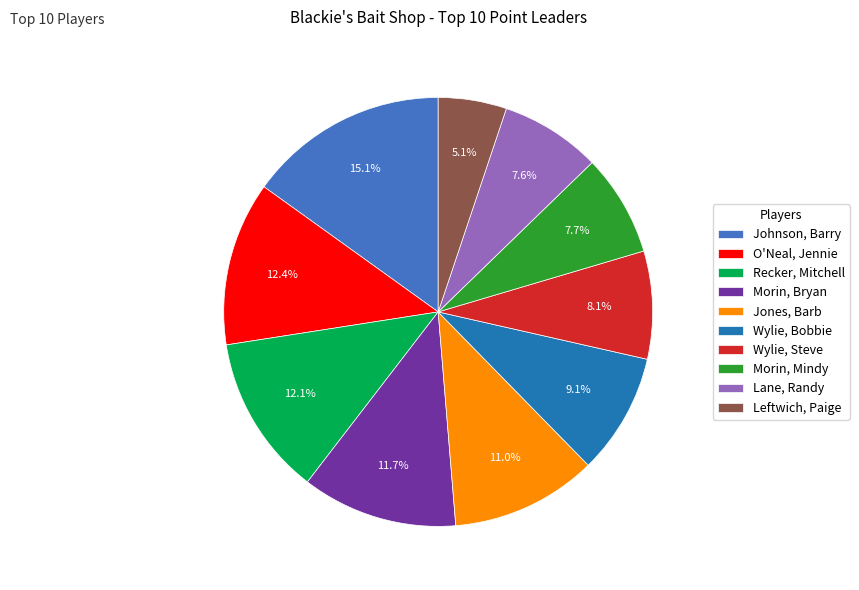

Does Johnson, Barry represent more than half of the total?

No